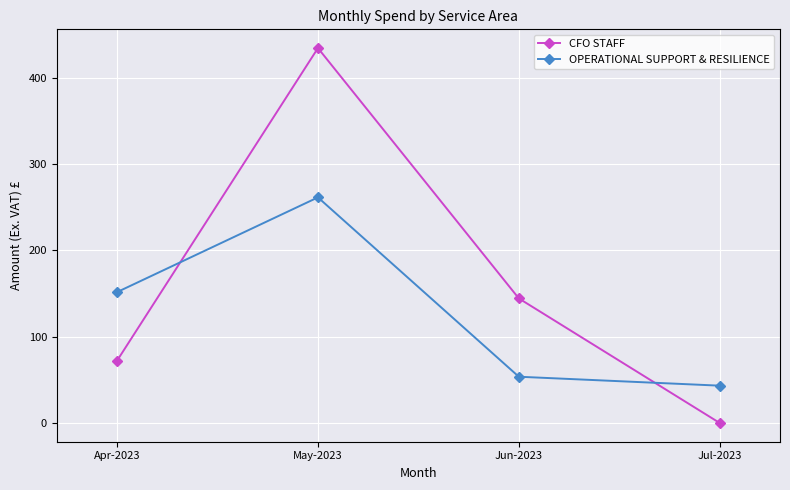

The value of OPERATIONAL SUPPORT & RESILIENCE at Jul-2023 is 43.2. True or false?

True